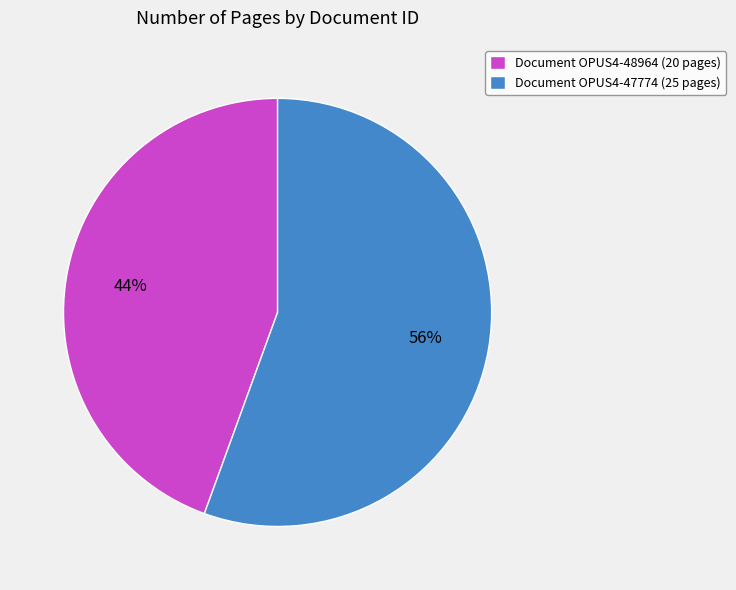

Is the sum of Document OPUS4-48964 (20 pages) and Document OPUS4-47774 (25 pages) greater than half?

Yes